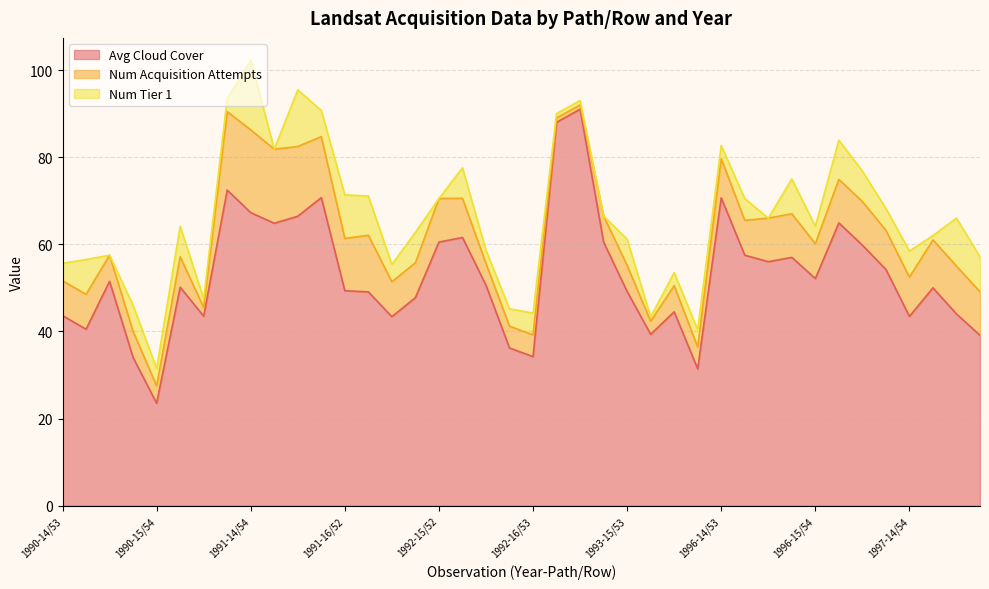

How many values in the Num Tier 1 series are below 5?

20